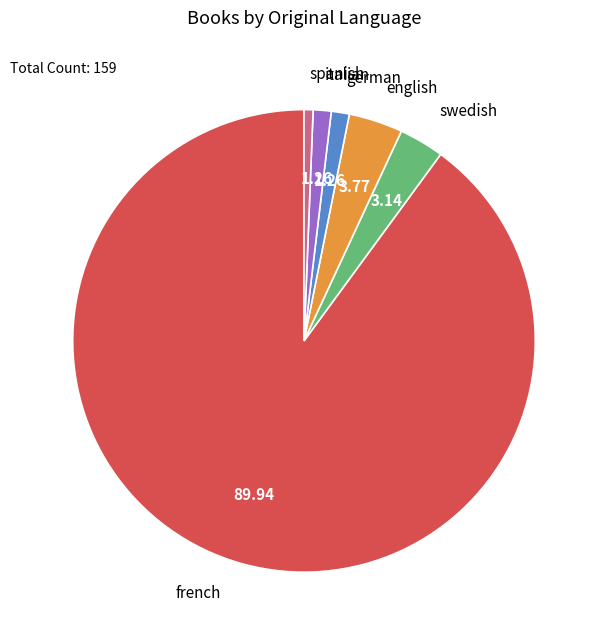

Count the number of slices in the pie.

6